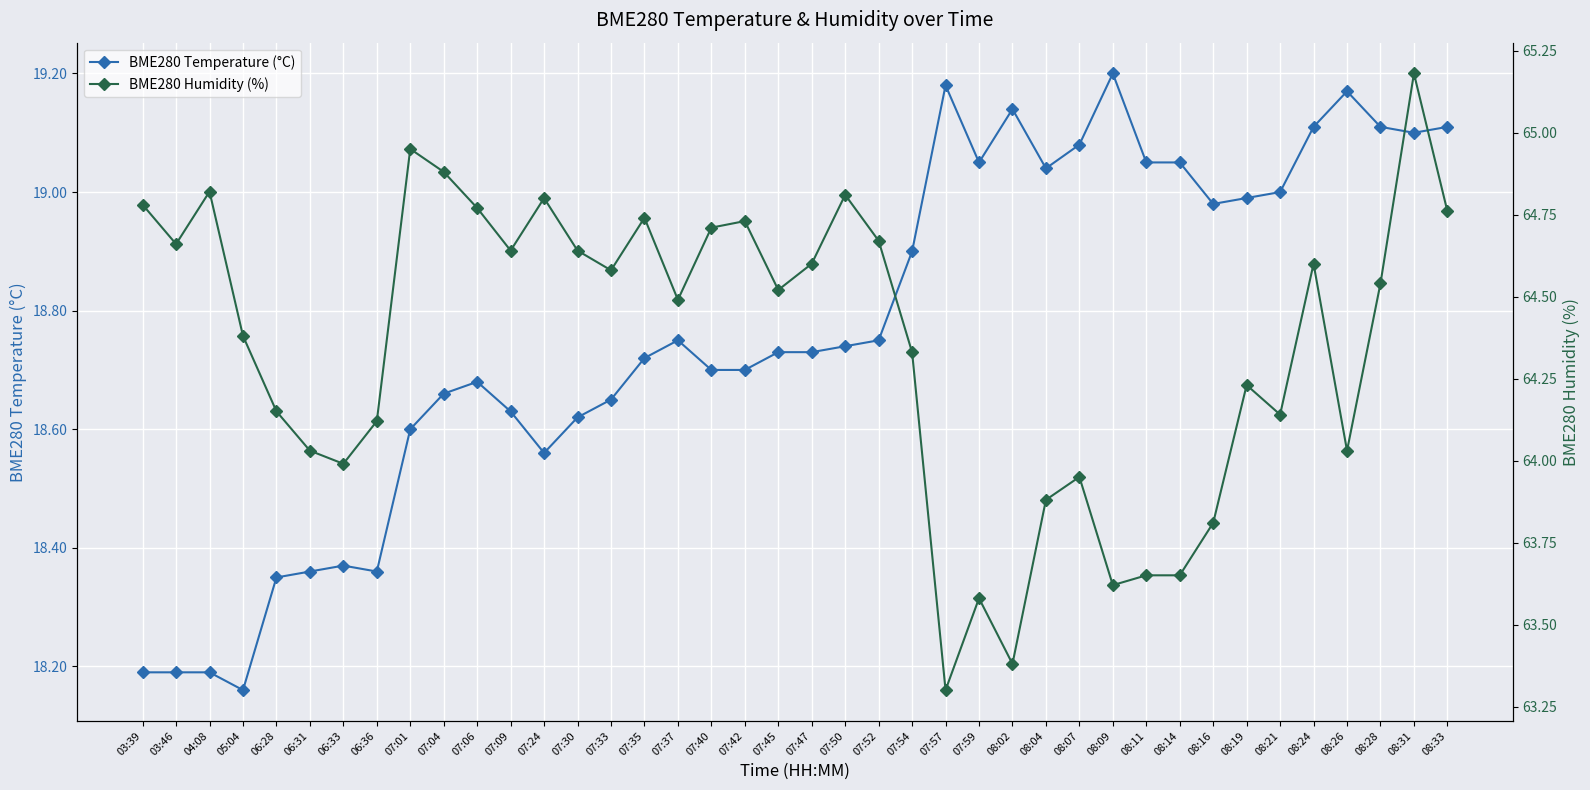

In BME280 Temperature (°C), how many points are lower than both neighbors (excluding endpoints)?

7